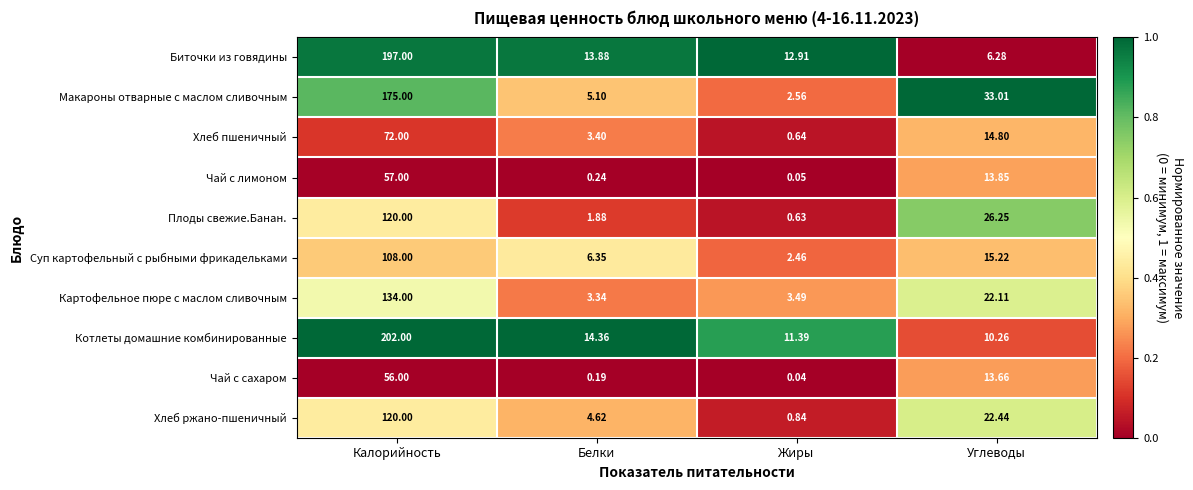

What is the greatest value displayed?

202.0